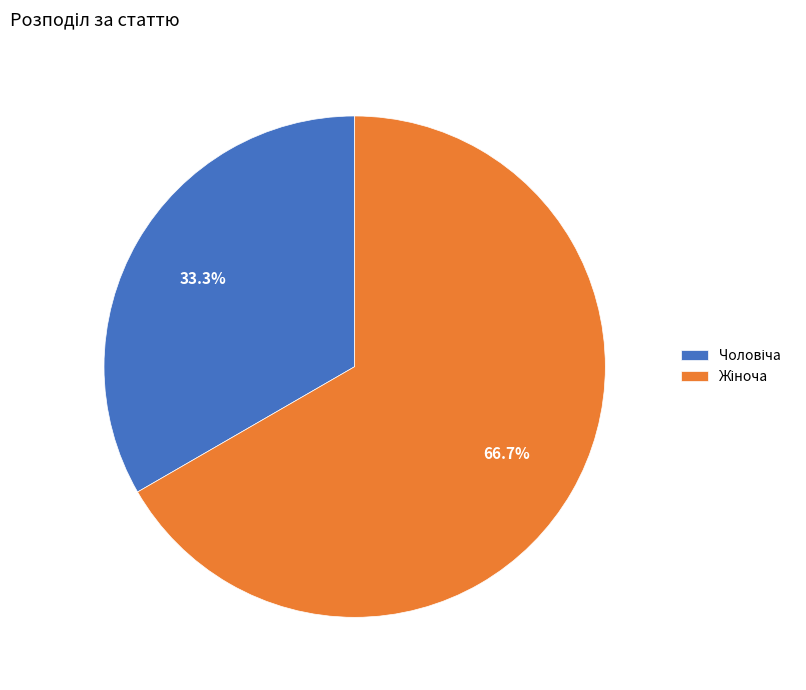

Does any single category account for the majority?

Yes